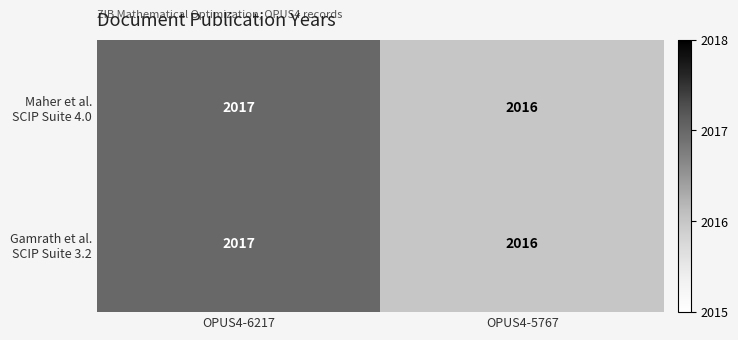

Which category has the lowest value across all series?

OPUS4-5767